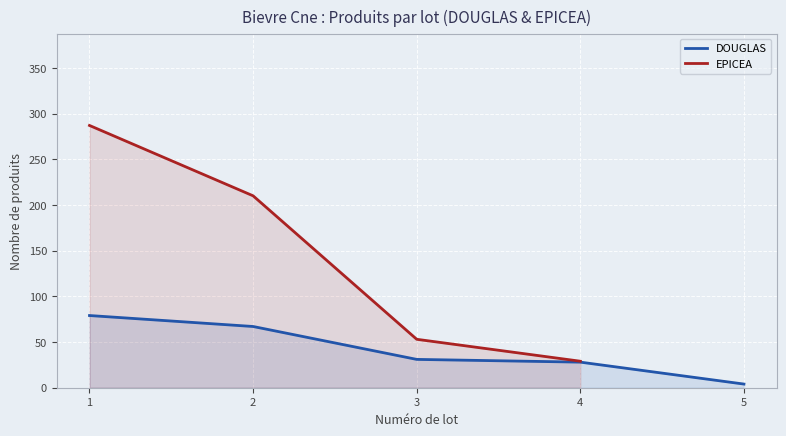

At which category is the sum across all series the highest?

1